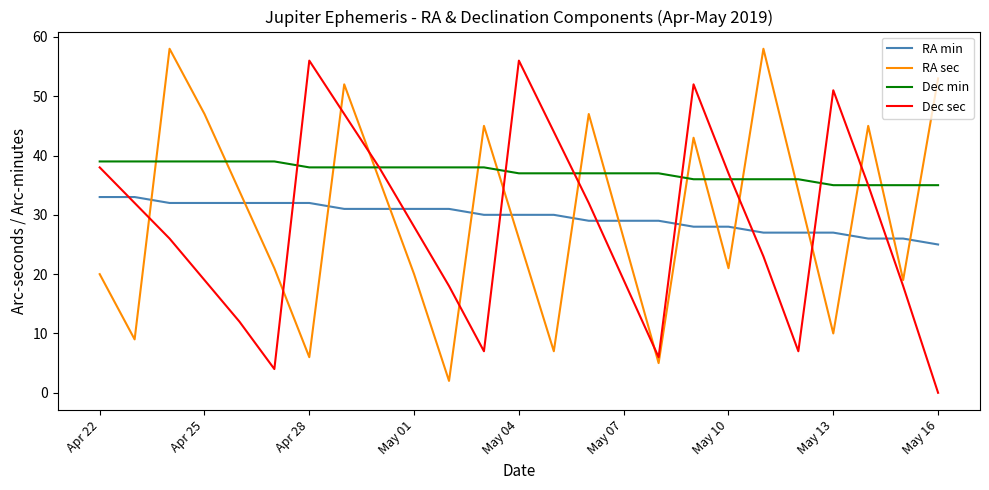

True or false: Dec min and RA min cross at least once.

False